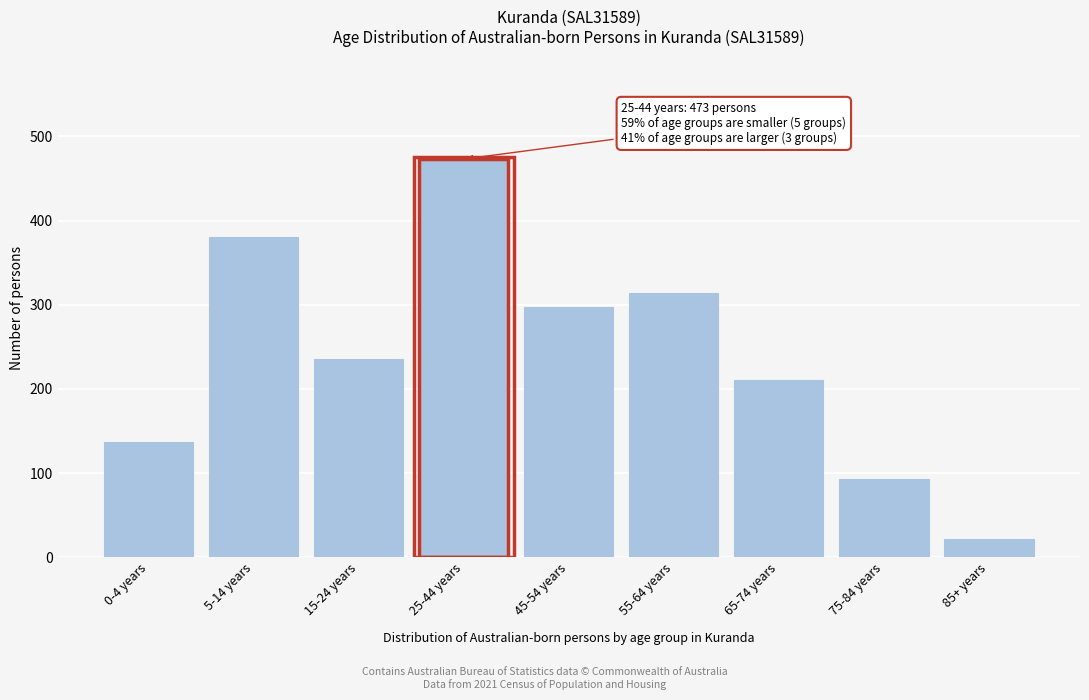

Reading right to left, what are all the values shown in this chart?

22	93	211	314	297	473	236	380	137